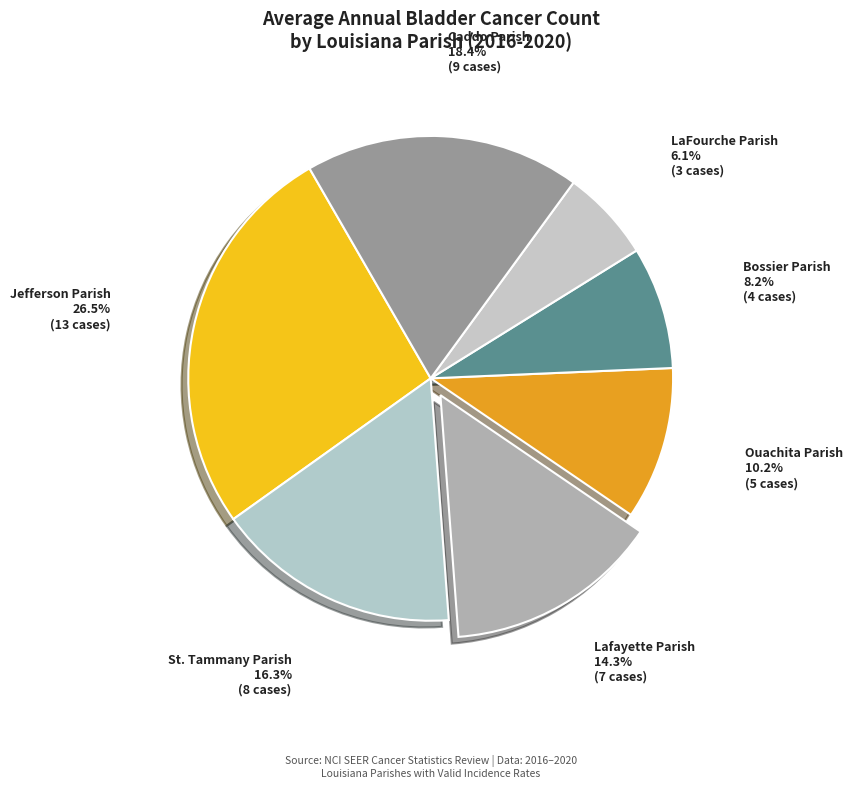

How many segments does this pie chart have?

7